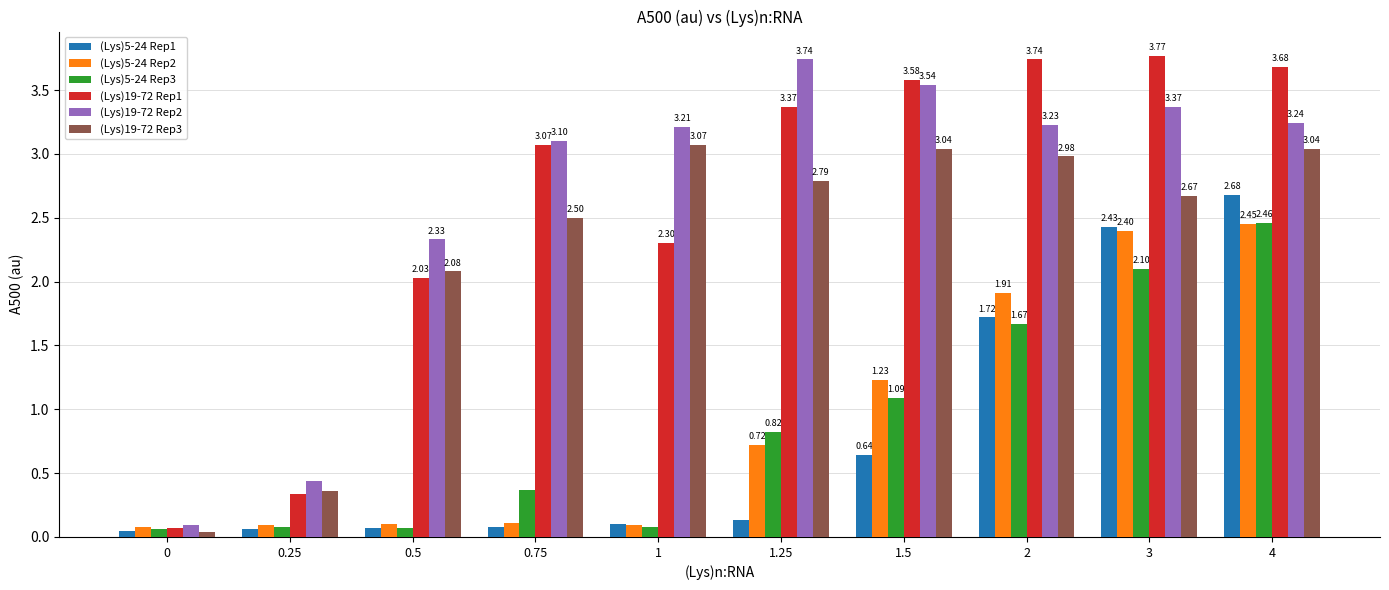

Where does the (Lys)19-72 Rep3 series first go above 2?

0.5